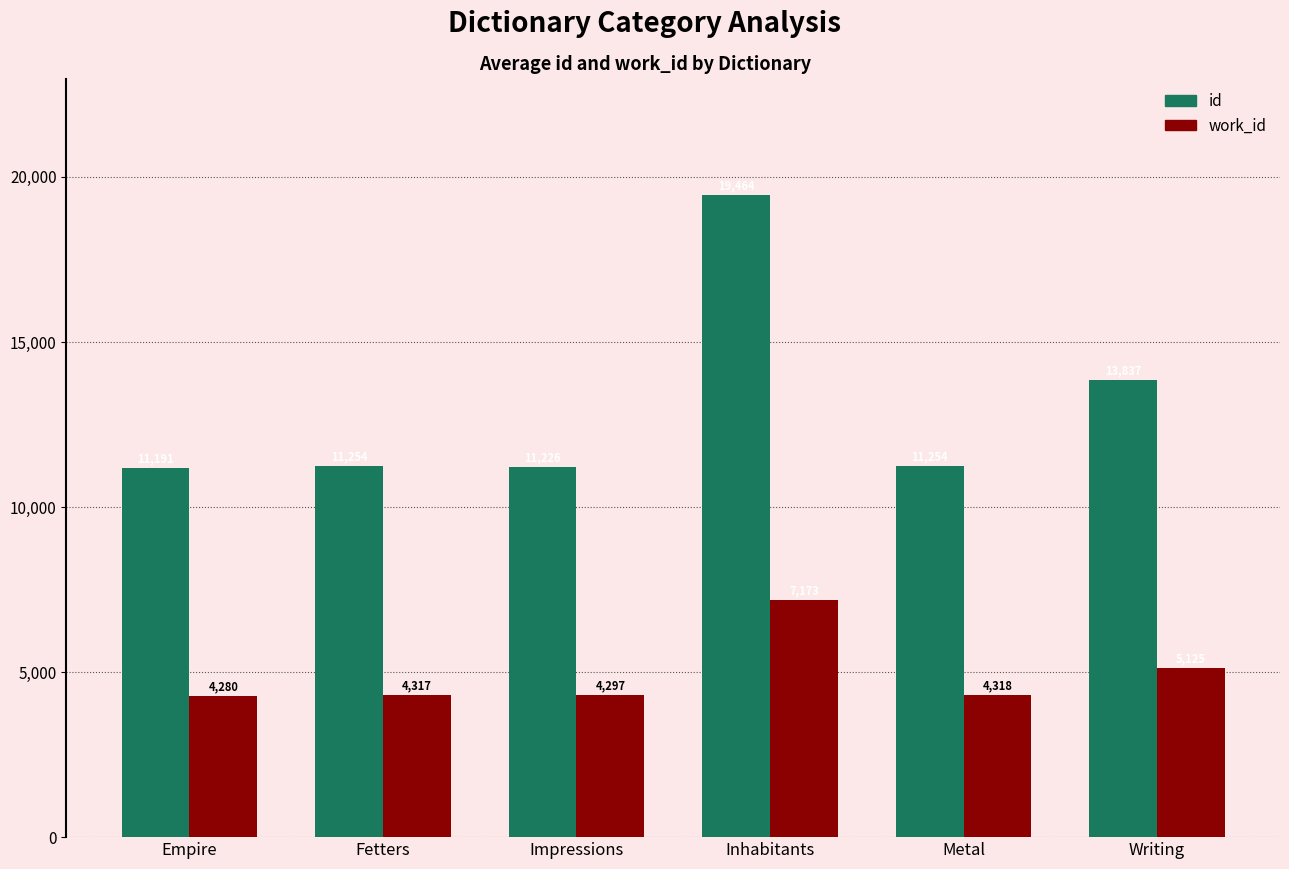

Where does the work_id series first go above 4318?

Inhabitants